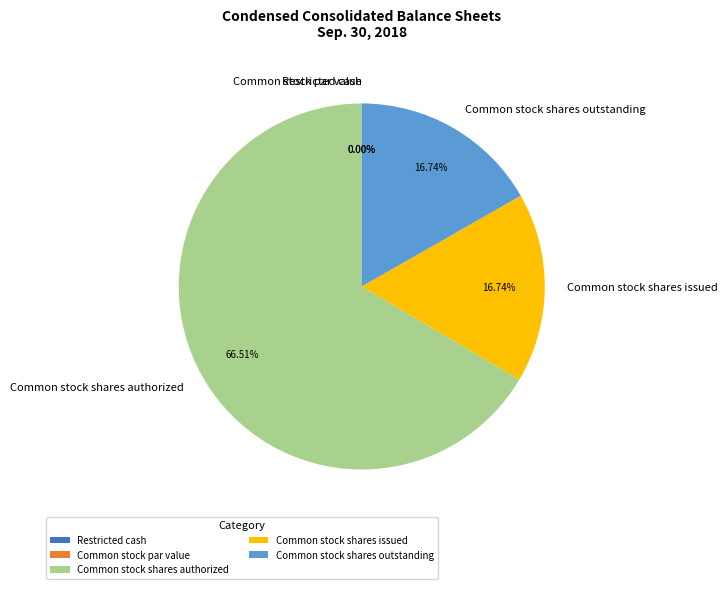

The Common stock shares issued slice represents 17% of the pie. True or false?

True